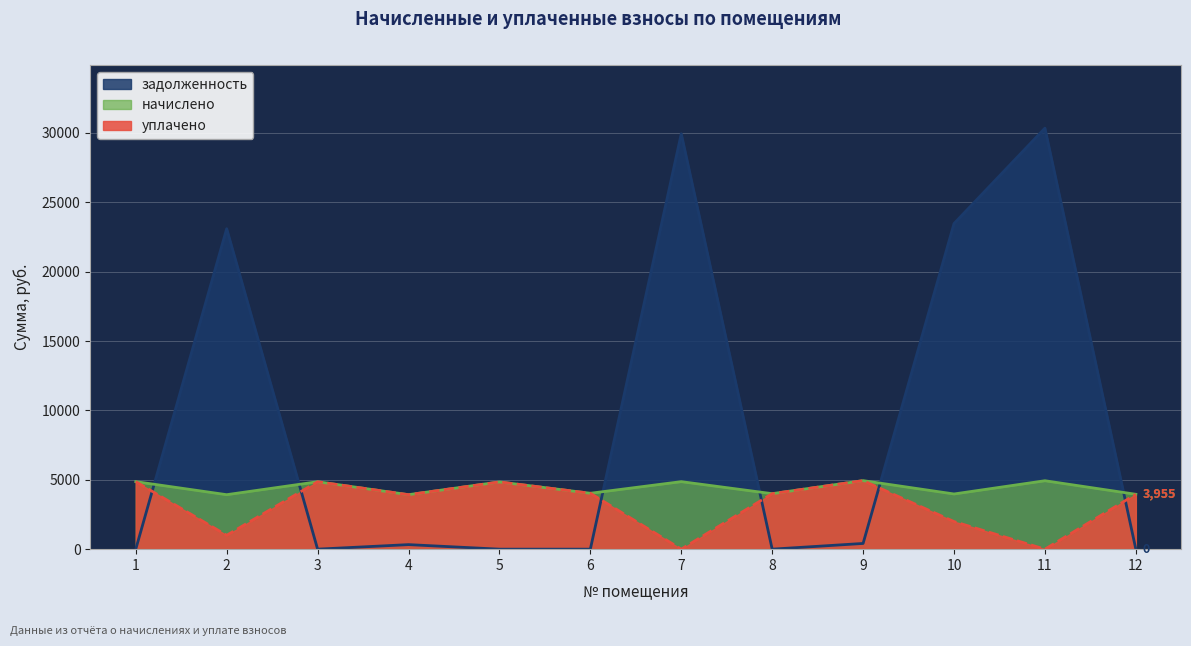

Where is the first local minimum for уплачено?

2